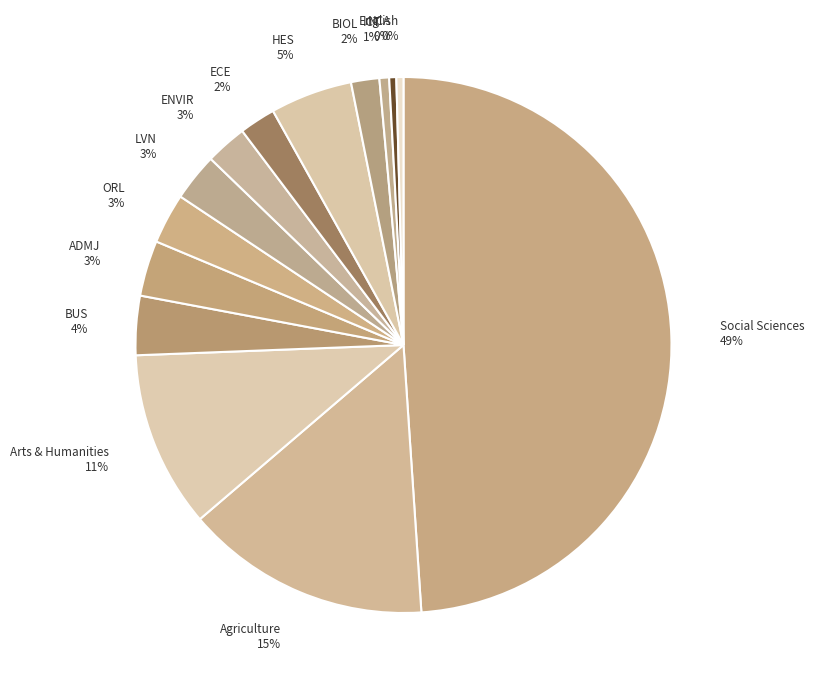

Which slice is the largest?

Social Sciences